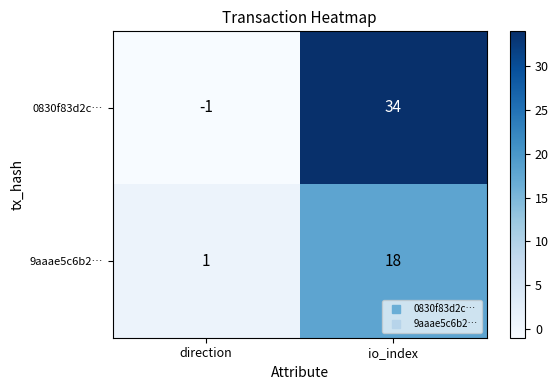

List the series in order of their overall mean, highest first.

0830f83d2c…, 9aaae5c6b2…